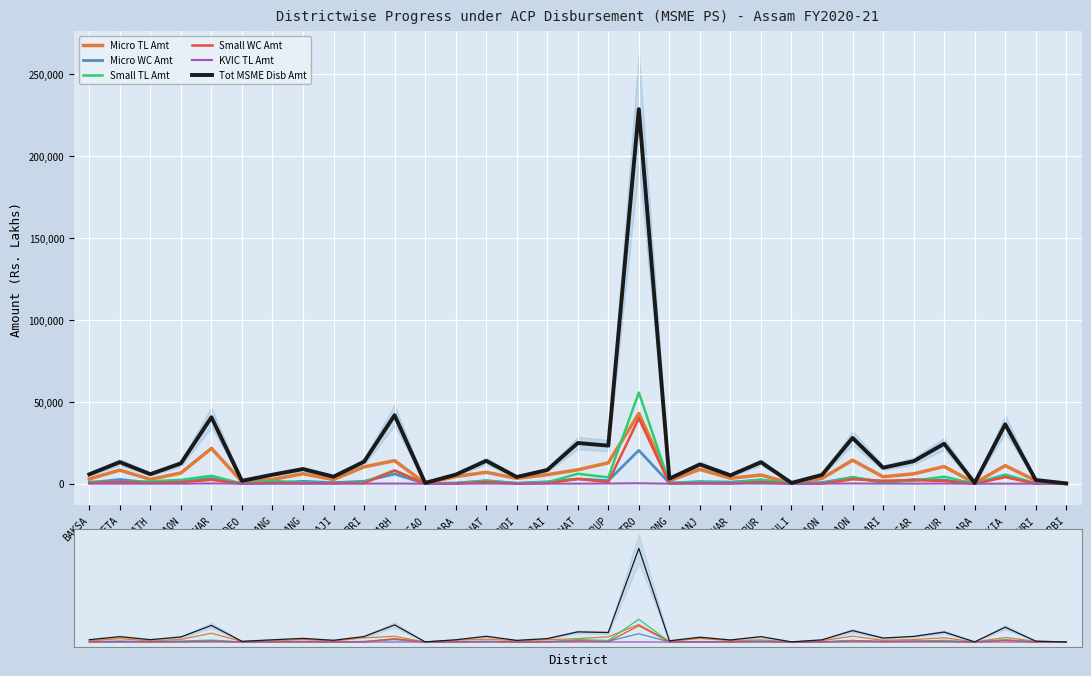

Count the number of categories in the chart.

33